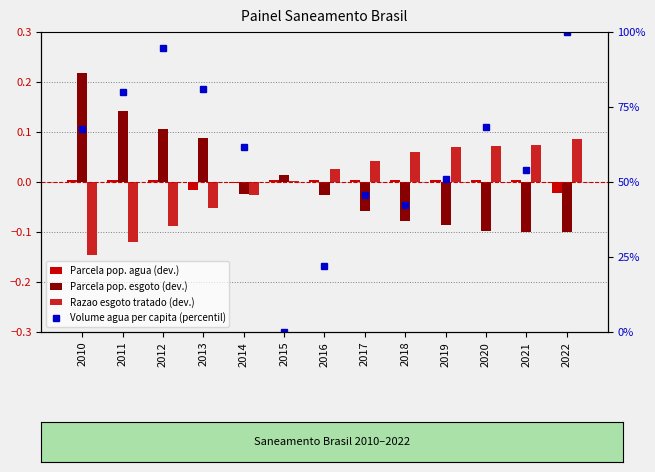

Which category has the lowest value across all series?

2010